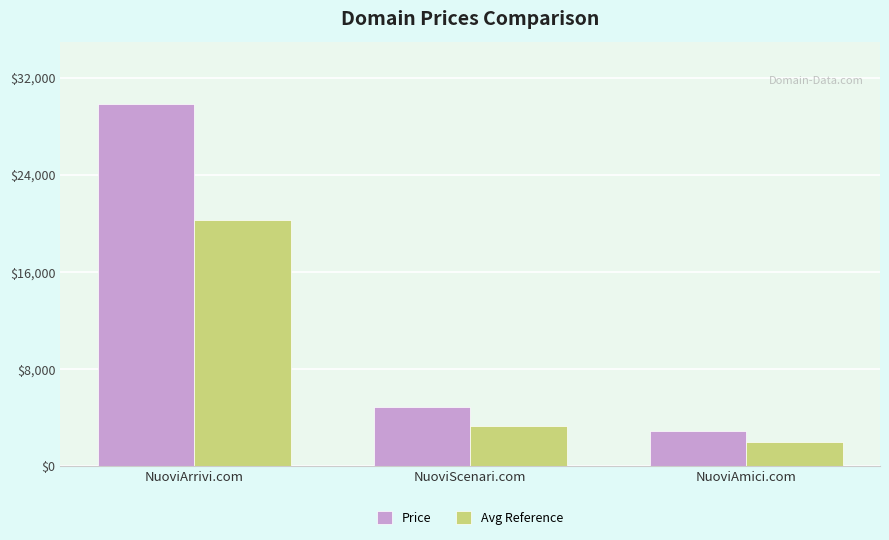

How many data points in Price are less than 4888?

1